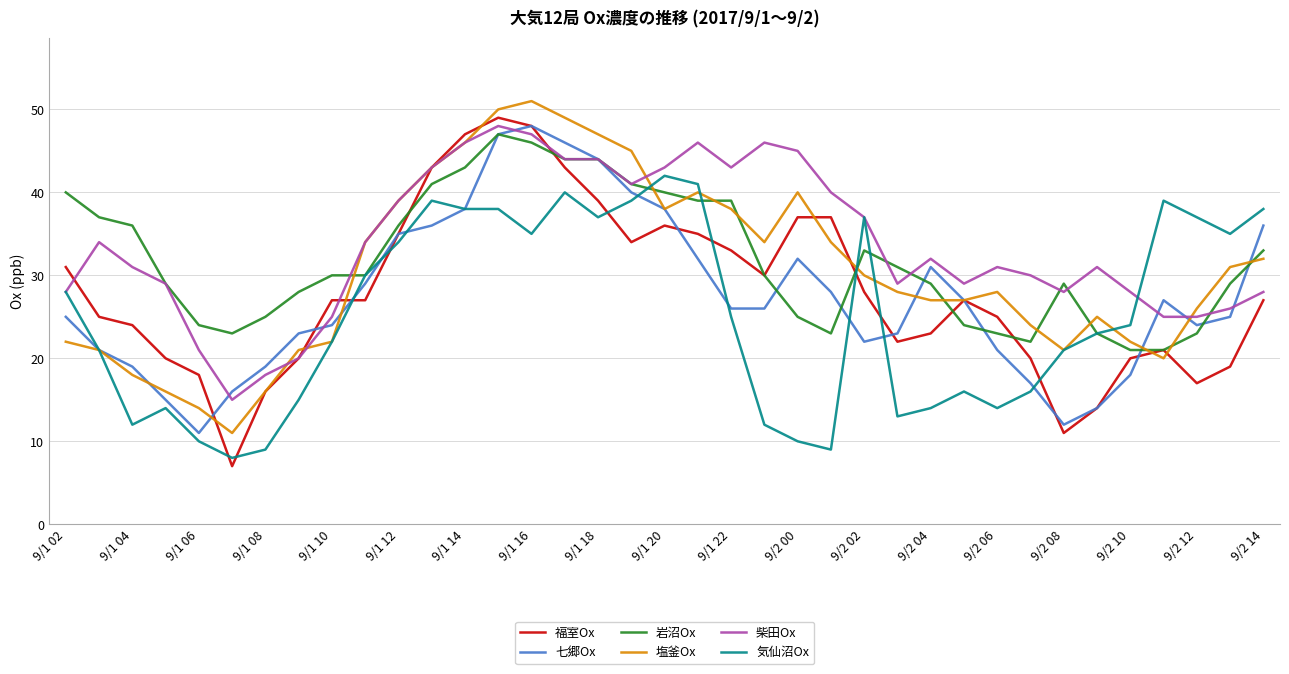

Which series ends up on top after the final intersection of 福室Ox and 気仙沼Ox?

気仙沼Ox